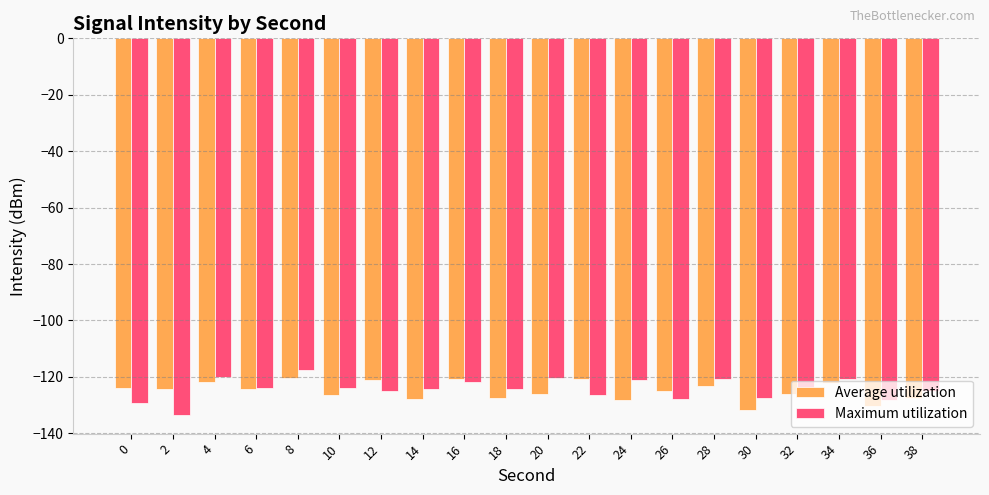

Is it true that Average utilization equals -56.2 at 16?

False